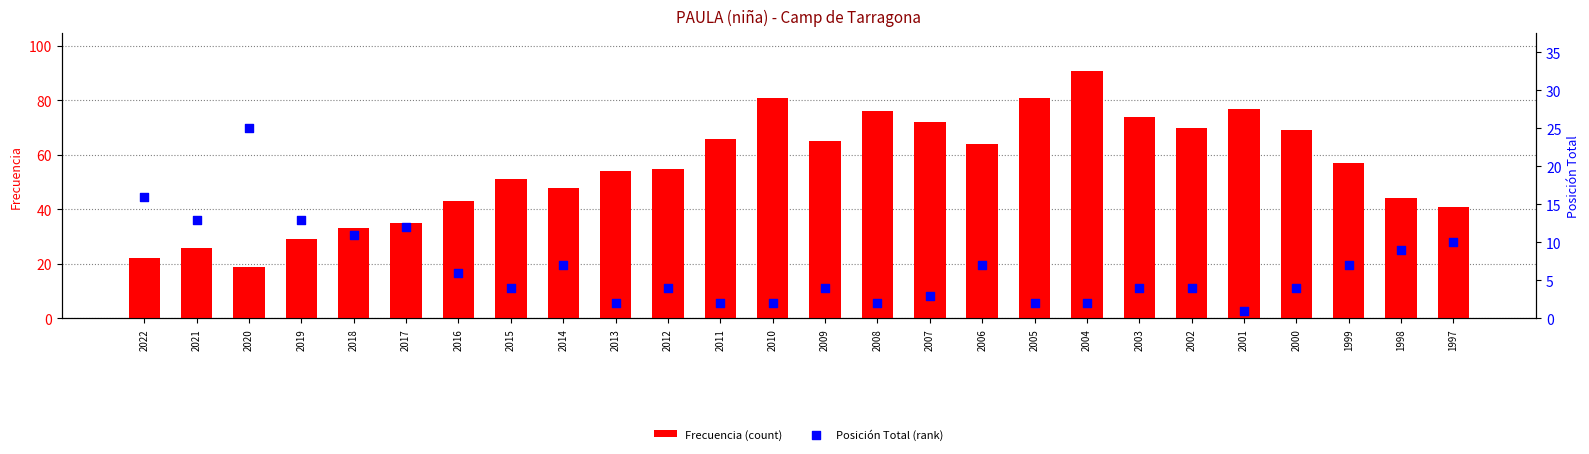

What are all the series names shown in the legend?

Frecuencia (count), Posición Total (rank)